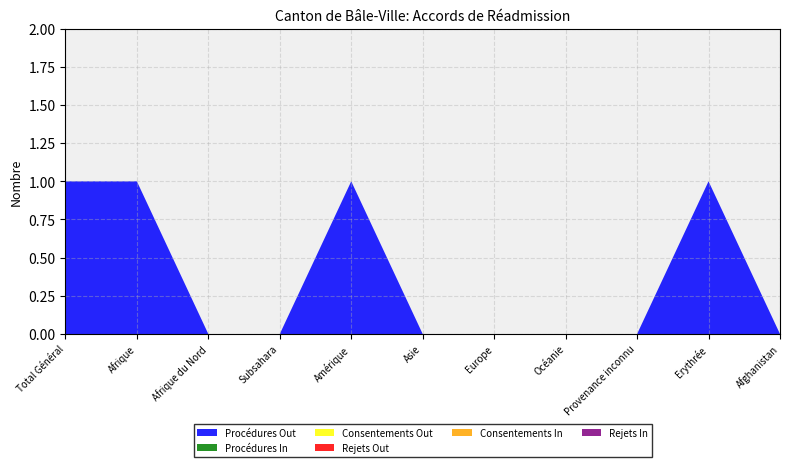

Reading left to right, transcribe all the data shown in this chart.

Procédures Out: 1	1	0	0	1	0	0	0	0	1	0
Procédures In: 0	0	0	0	0	0	0	0	0	0	0
Consentements Out: 0	0	0	0	0	0	0	0	0	0	0
Rejets Out: 0	0	0	0	0	0	0	0	0	0	0
Consentements In: 0	0	0	0	0	0	0	0	0	0	0
Rejets In: 0	0	0	0	0	0	0	0	0	0	0